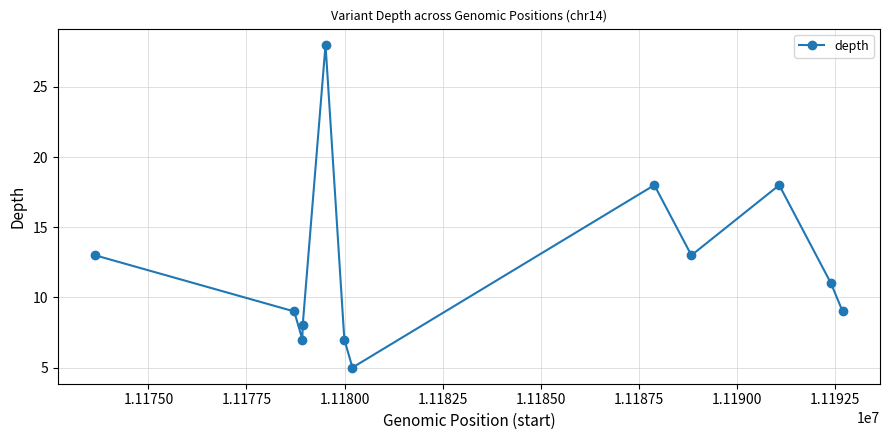

What is the difference between the second highest and second lowest values?

11